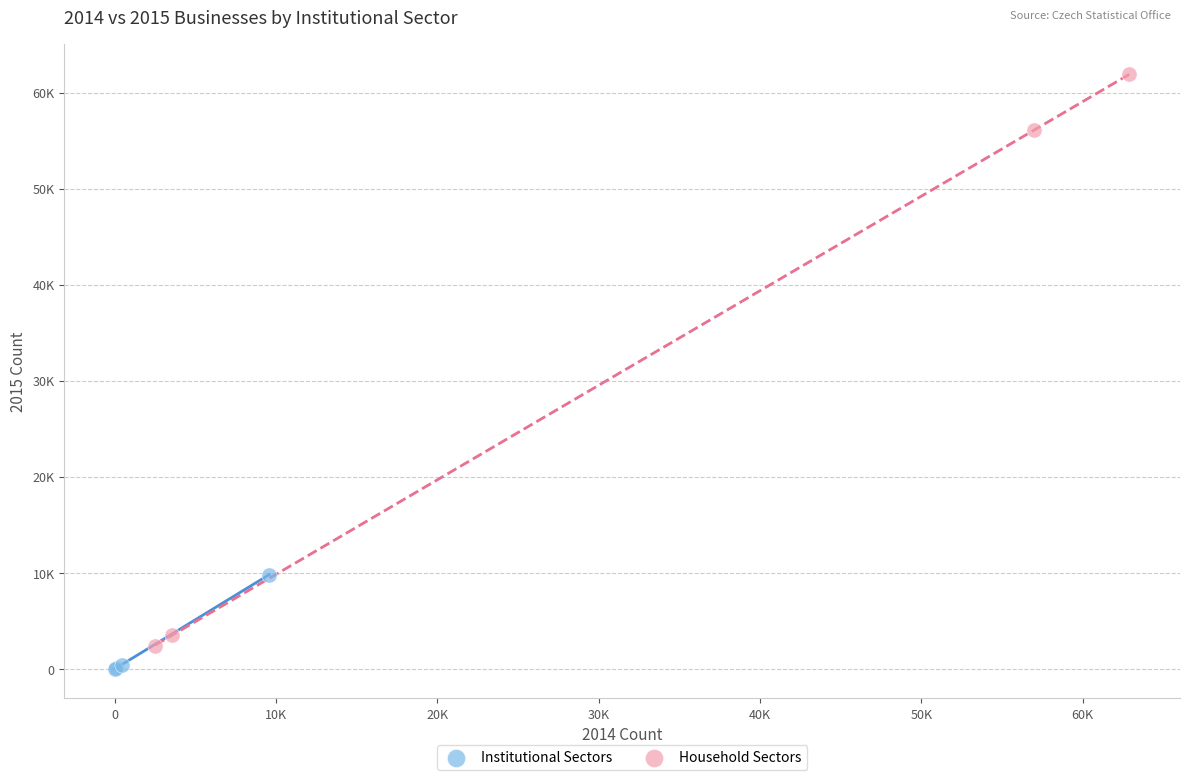

Which series has the widest spread of Y values?

Household Sectors